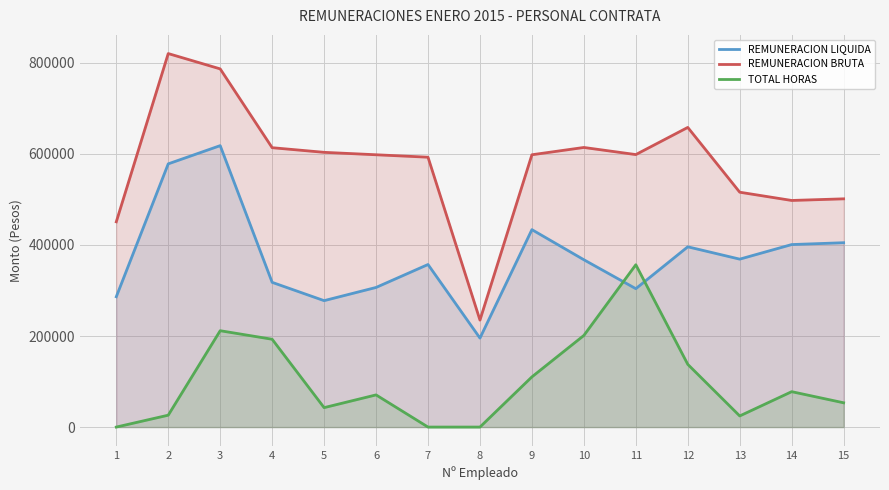

Reading left to right, list all the values displayed in this chart.

REMUNERACION LIQUIDA: 1=286258	2=578167	3=618197	4=317883	5=277692	6=306676	7=357080	8=195425	9=433649	10=367533	11=303985	12=395968	13=368861	14=400897	15=404941
REMUNERACION BRUTA: 1=450840	2=820442	3=786772	4=613678	5=603486	6=598143	7=592798	8=234983	9=598153	10=614175	11=598543	12=658214	13=515886	14=497758	15=501344
TOTAL HORAS: 1=0	2=26091	3=211636	4=192903	5=42679	6=70654	7=0	8=0	9=110229	10=201249	11=356565	12=137773	13=24424	14=77744	15=53320